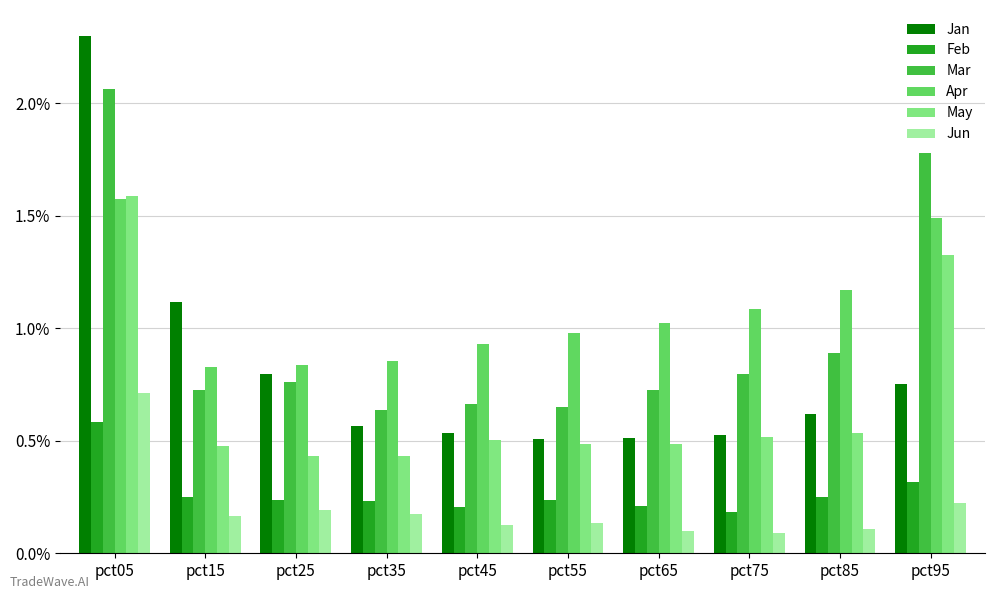

Which category has the highest value in the May series?

pct05